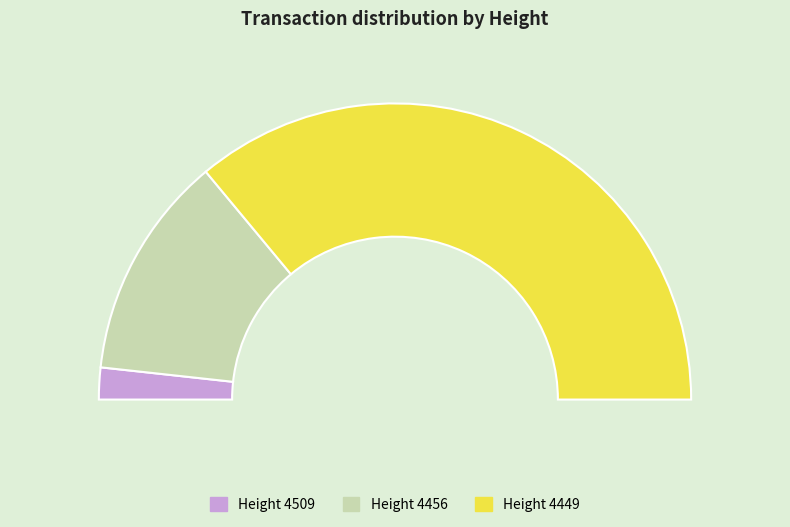

The 4509 slice represents 3% of the pie. True or false?

True